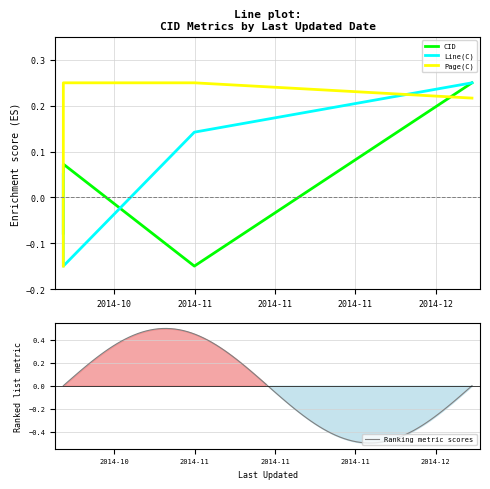

At how many categories does at least one series exceed 0?

4